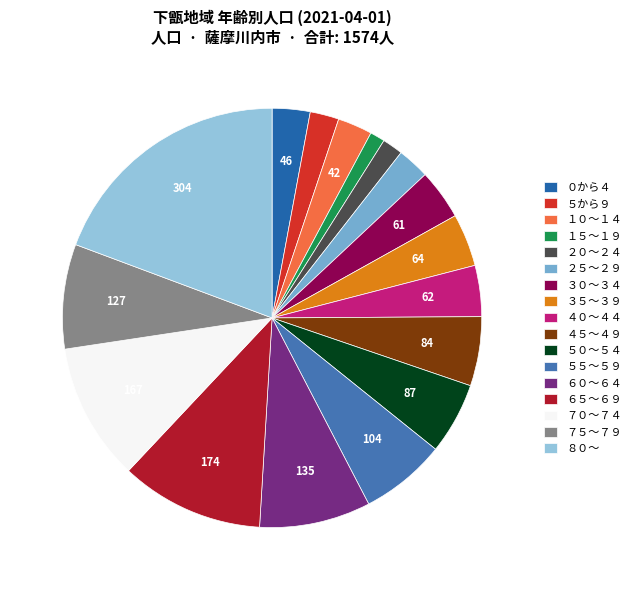

What is the largest slice in the pie chart?

８０～